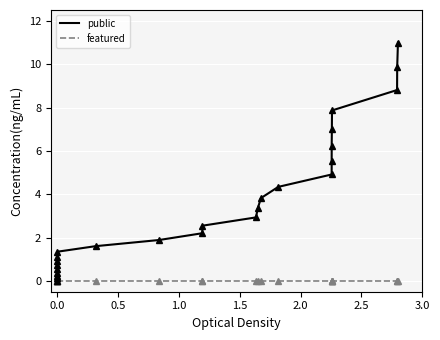

Which series has the largest range (max minus min)?

public